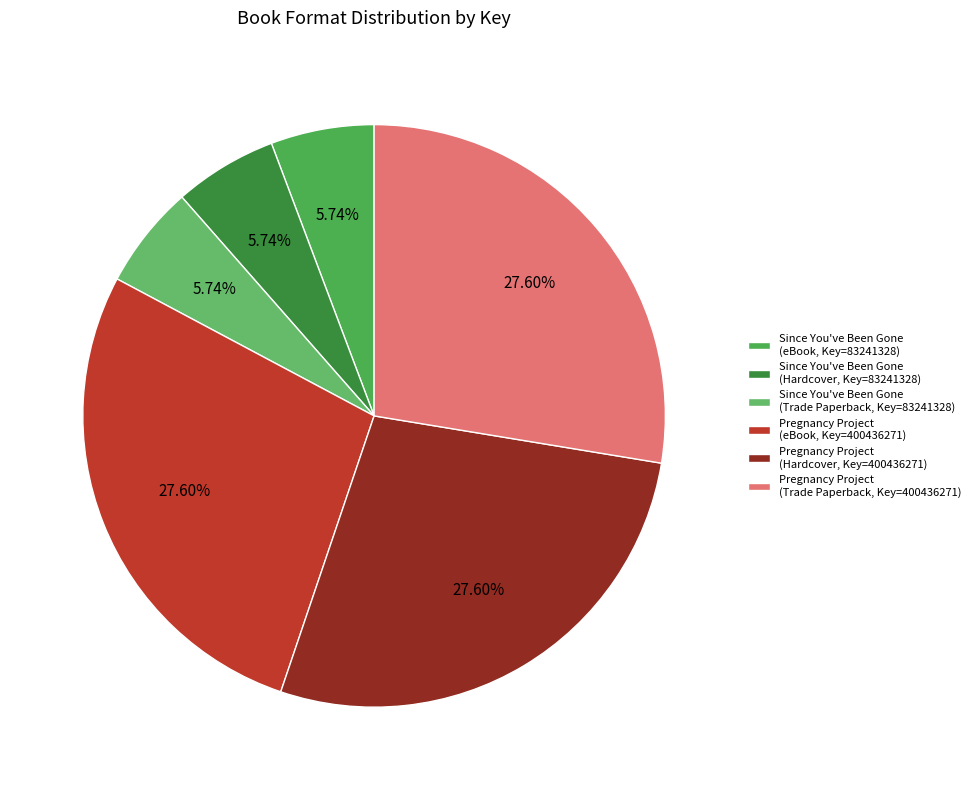

Which slice is the largest?

Pregnancy Project (eBook)